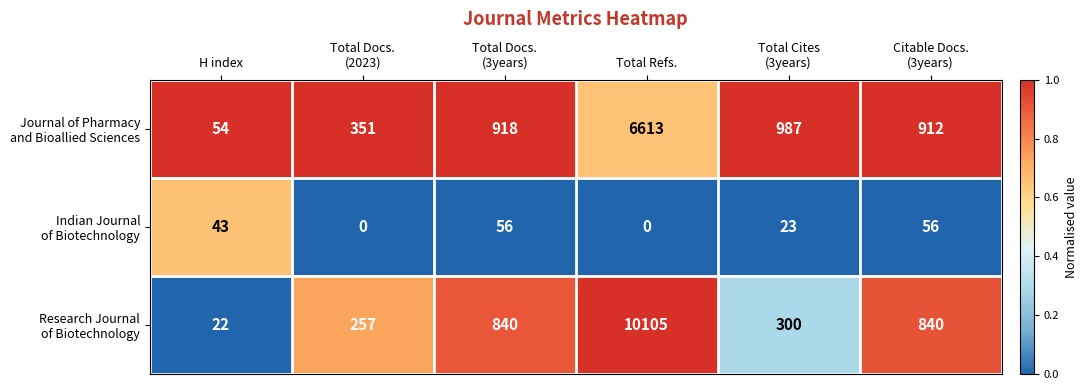

Count the number of categories in the chart.

6